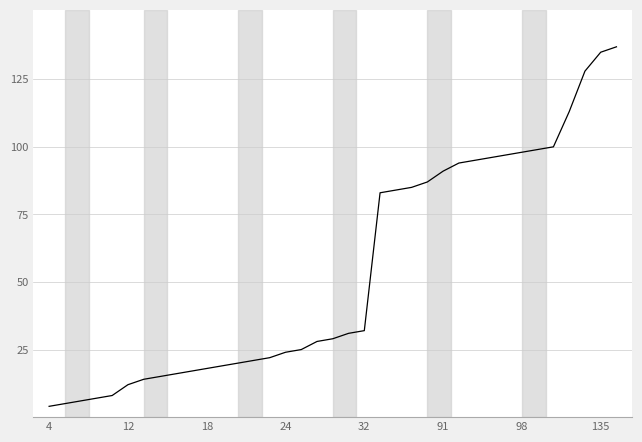

What is the difference between the maximum and minimum values?

133